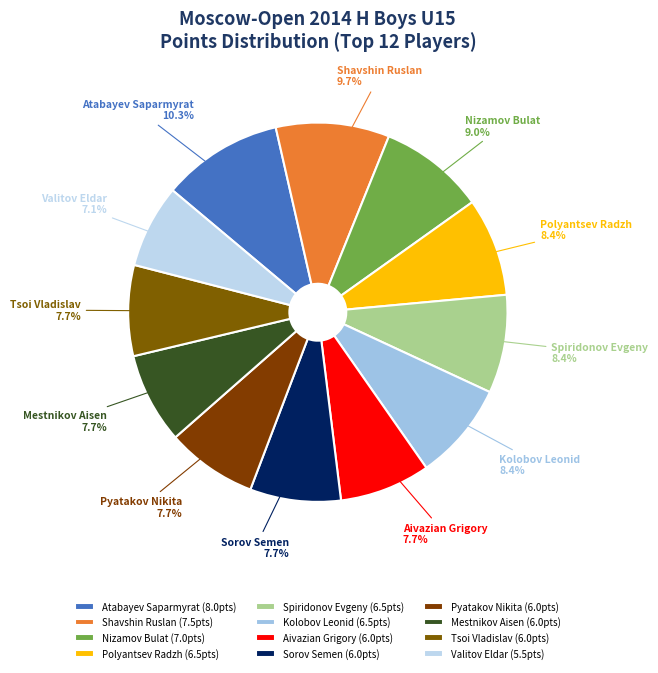

How many slices are in this pie chart?

12